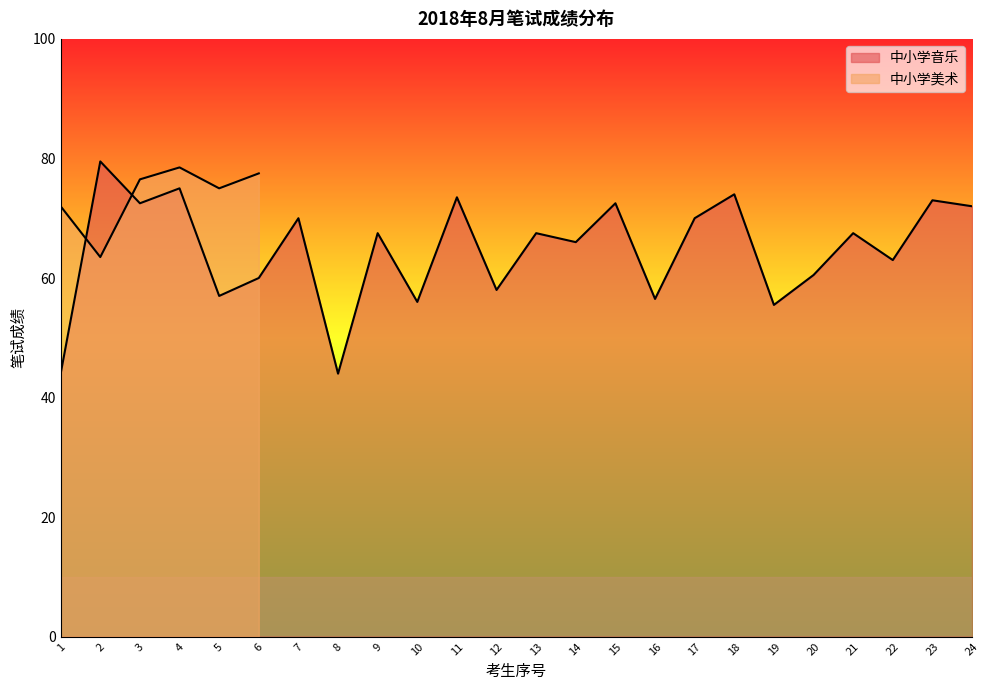

How many lines are shown in the chart?

1